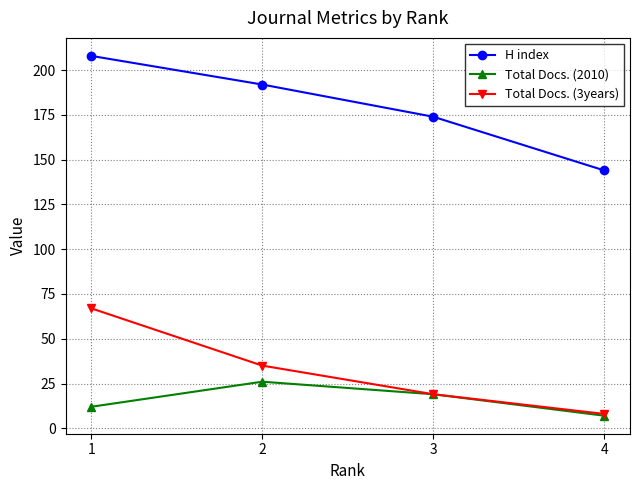

What is the minimum value for Total Docs. (2010)?

7